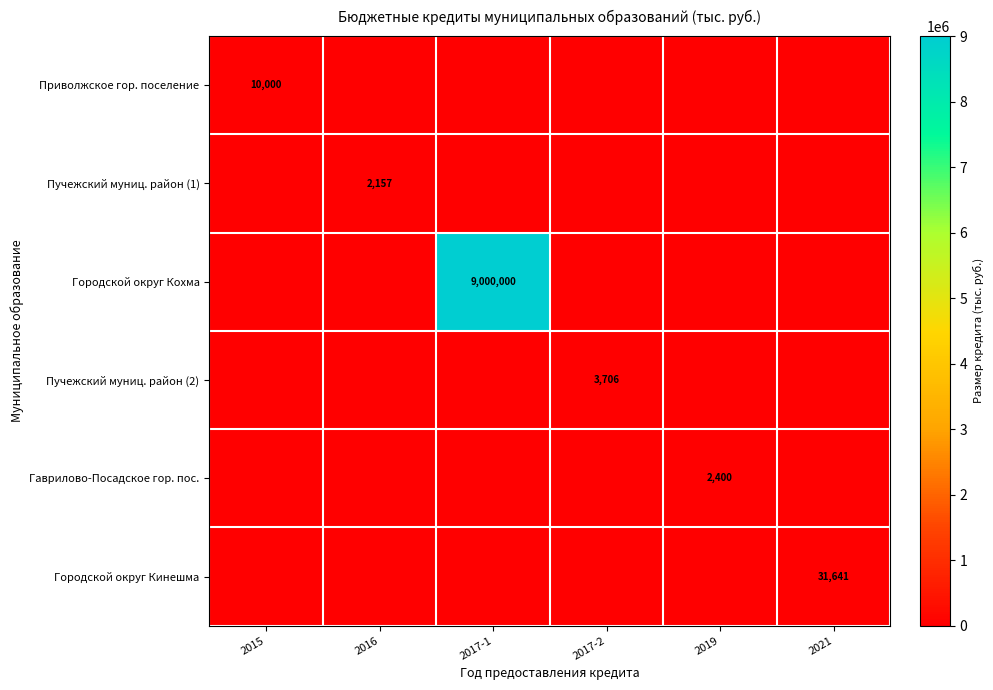

At how many categories does at least one series exceed 2494532?

1